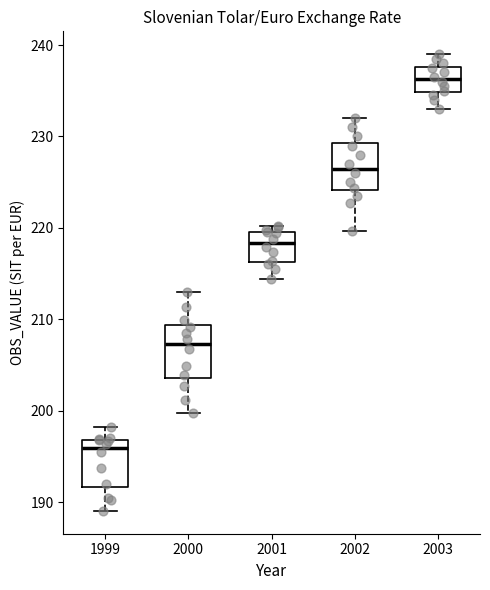

Reading left to right, transcribe this box plot: for each box, give where its median line is, the range the box spans, and where its two whiskers end, as read against the y-axis. The values are not printed on the chart, so give them approximately, as read against the axis.

1999: median 196, box 192 to 197, whiskers 189 to 198
2000: median 207, box 204 to 209, whiskers 200 to 213
2001: median 218, box 216 to 220, whiskers 214 to 220 (just above the box's upper edge)
2002: median 227, box 224 to 229, whiskers 220 to 232
2003: median 236, box 235 to 238, whiskers 233 to 239